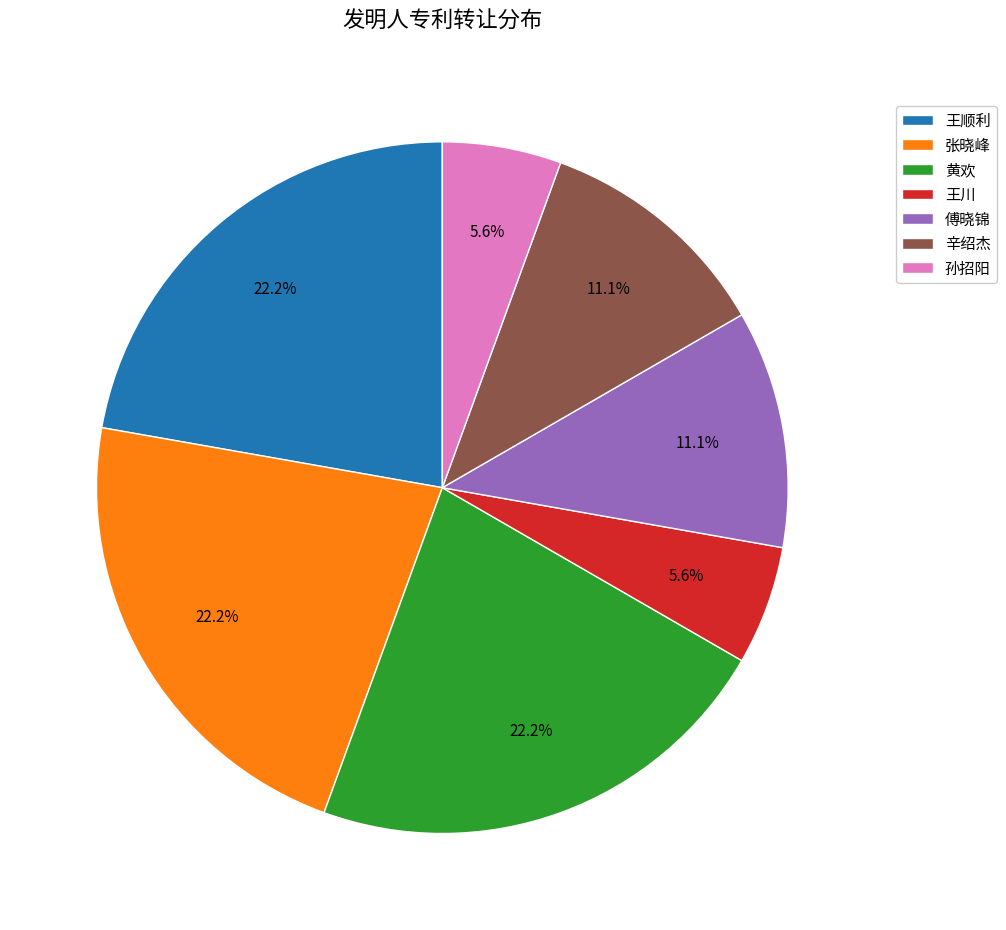

To the nearest percent, what portion does 黄欢 represent?

22%